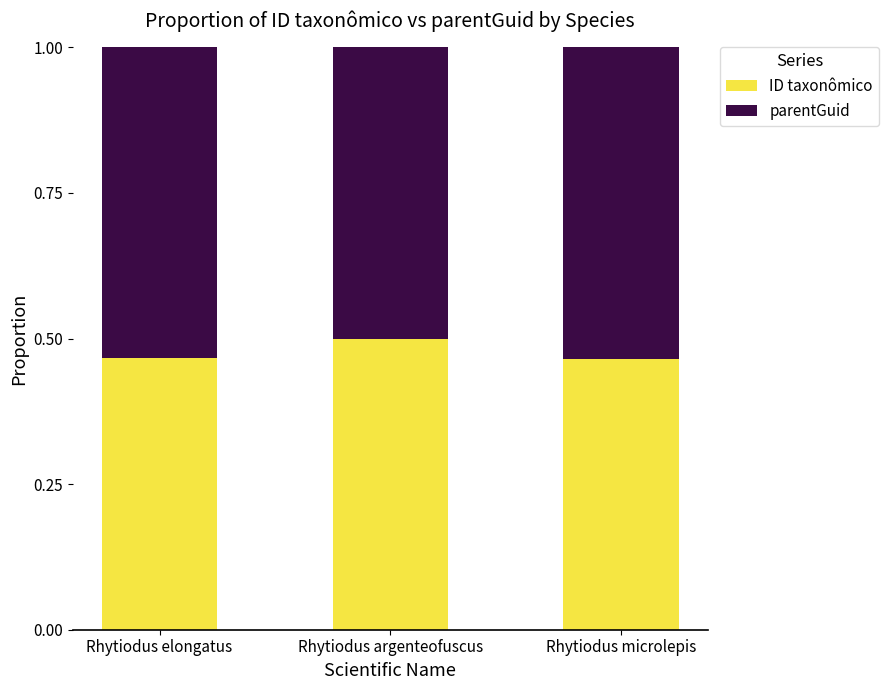

What is the sum of the ID taxonômico values at Rhytiodus microlepis and Rhytiodus argenteofuscus?

1.0